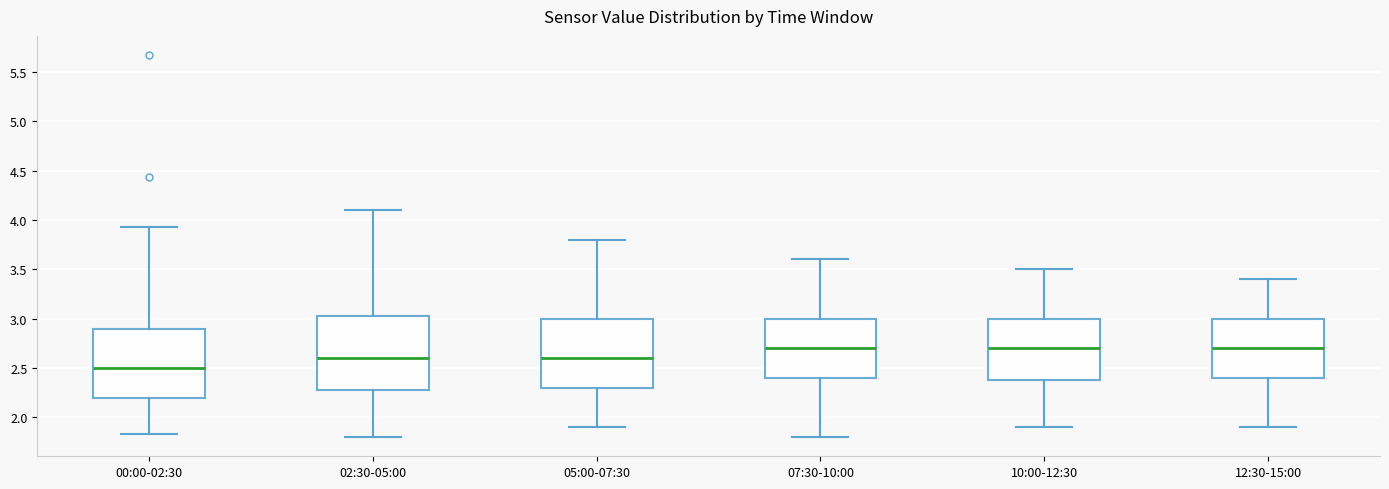

Where does the upper whisker of the box for 12:30-15:00 end on the y-axis? The values are not printed on the chart, so give them approximately, as read against the axis.

3.40